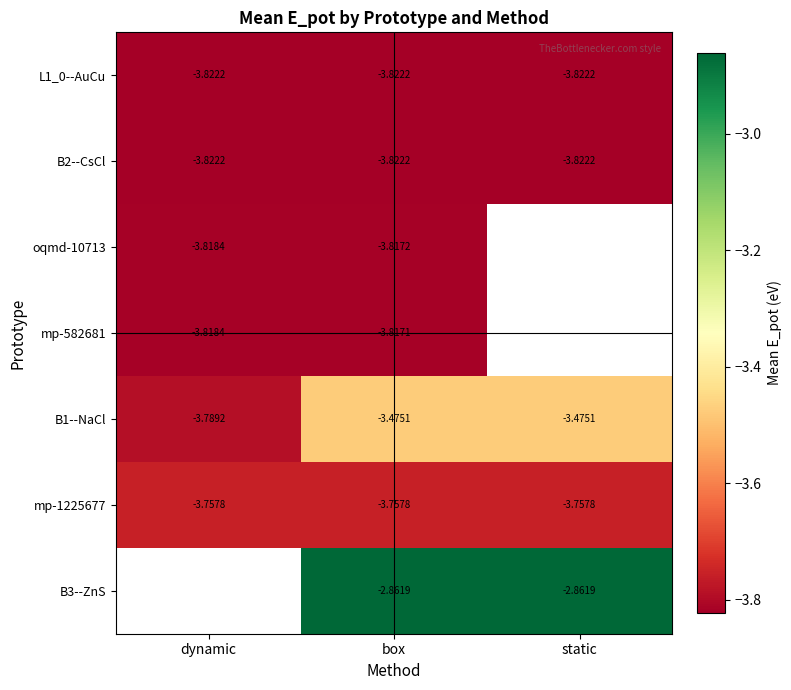

At which label does B1--NaCl reach its minimum?

dynamic